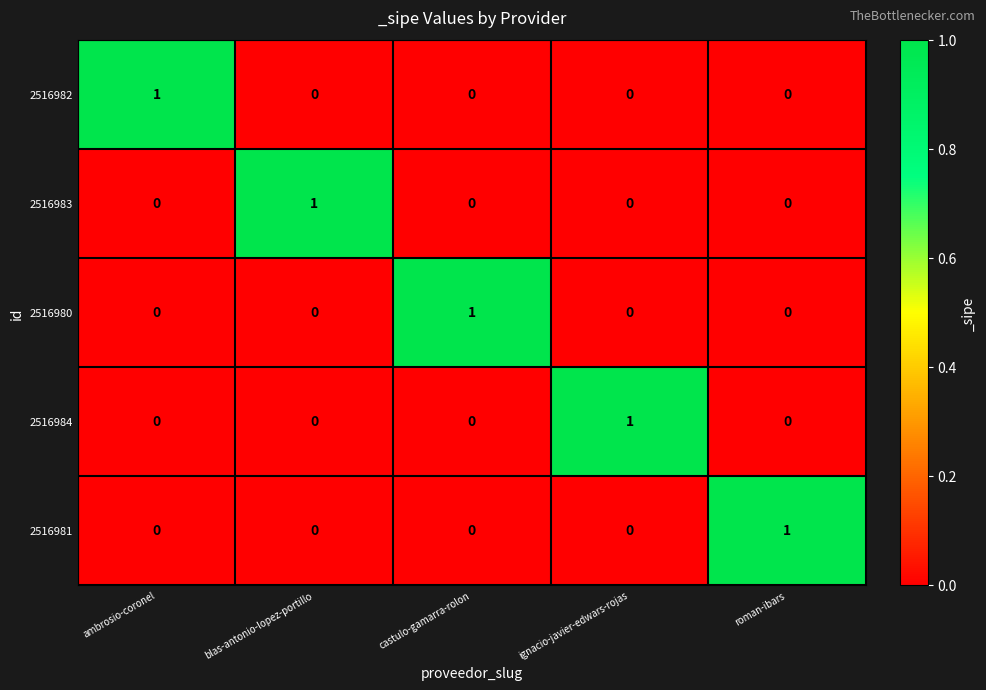

Reading left to right, what are all the values shown in this chart?

2516982: 1	0	0	0	0
2516983: 0	1	0	0	0
2516980: 0	0	1	0	0
2516984: 0	0	0	1	0
2516981: 0	0	0	0	1